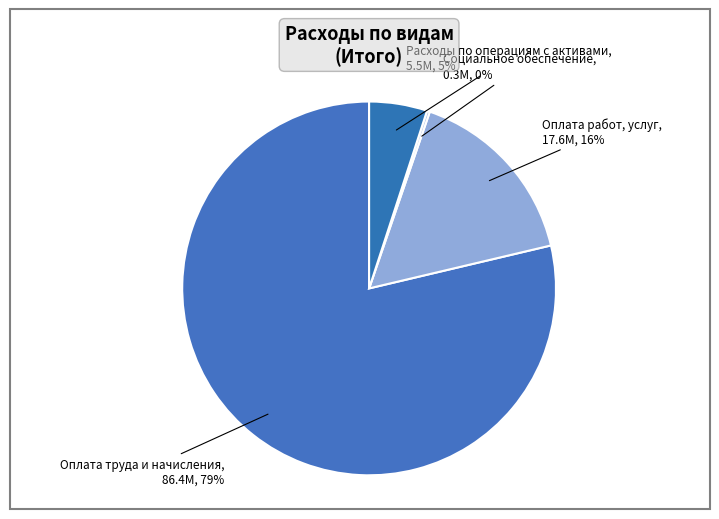

Is the sum of Оплата труда и начисления and Оплата работ, услуг greater than half?

Yes